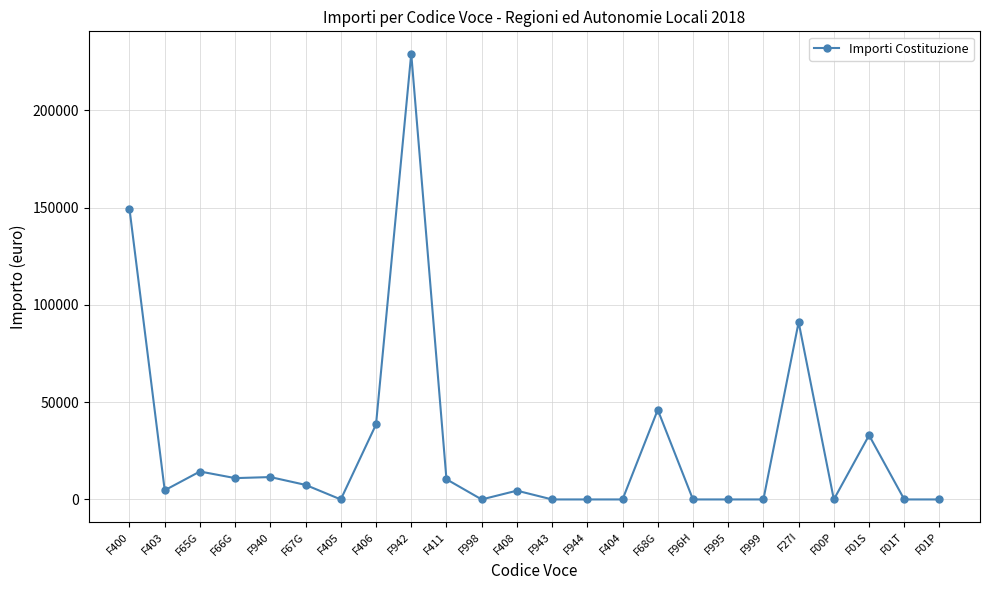

The value at F01P is 0. True or false?

True